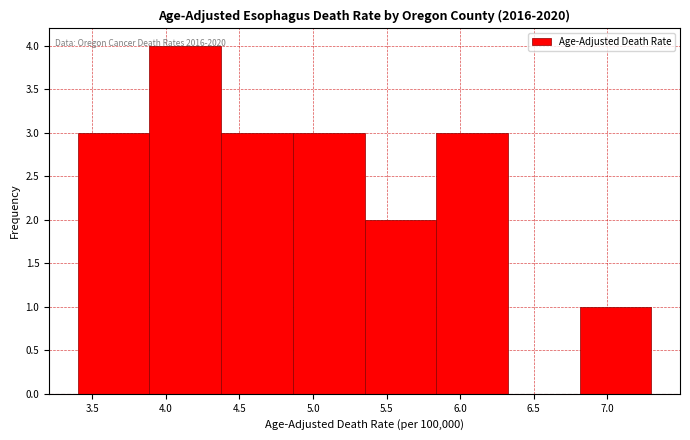

Which range on the x-axis has the tallest bar?

3.90 to 4.40